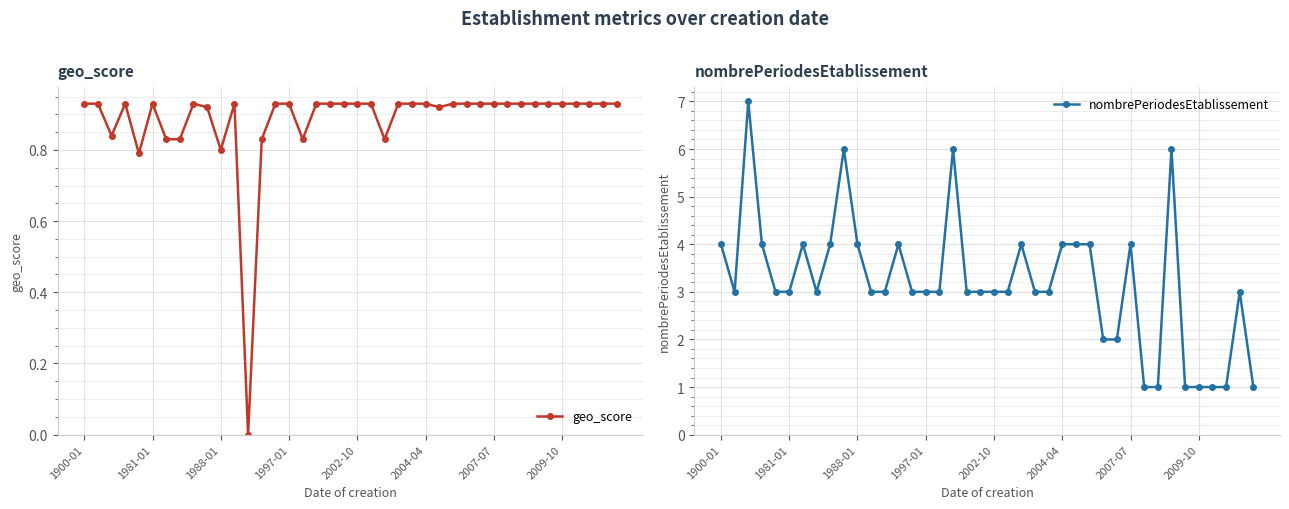

How many values in the nombrePeriodesEtablissement series exceed 3?

15